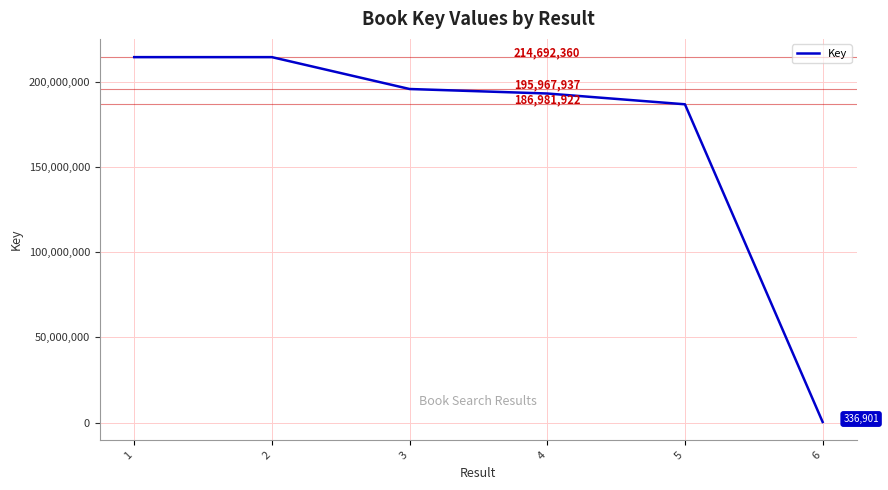

True or false: the data has more than 2 interior local peaks.

False